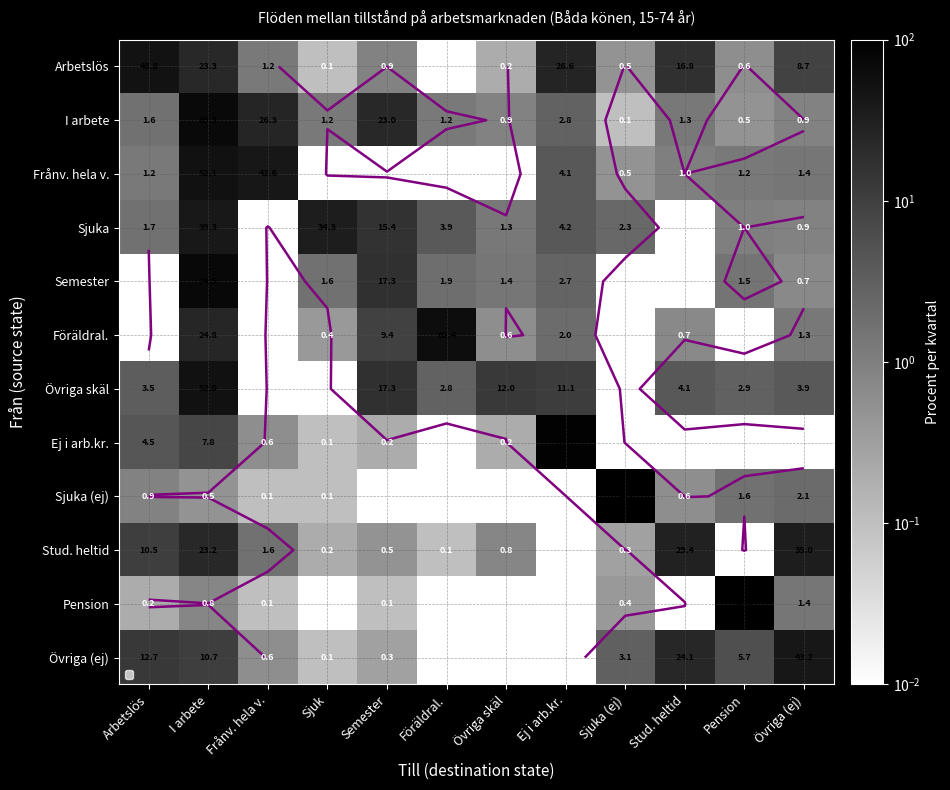

What is the total value across all series at Stud. heltid?

78.0